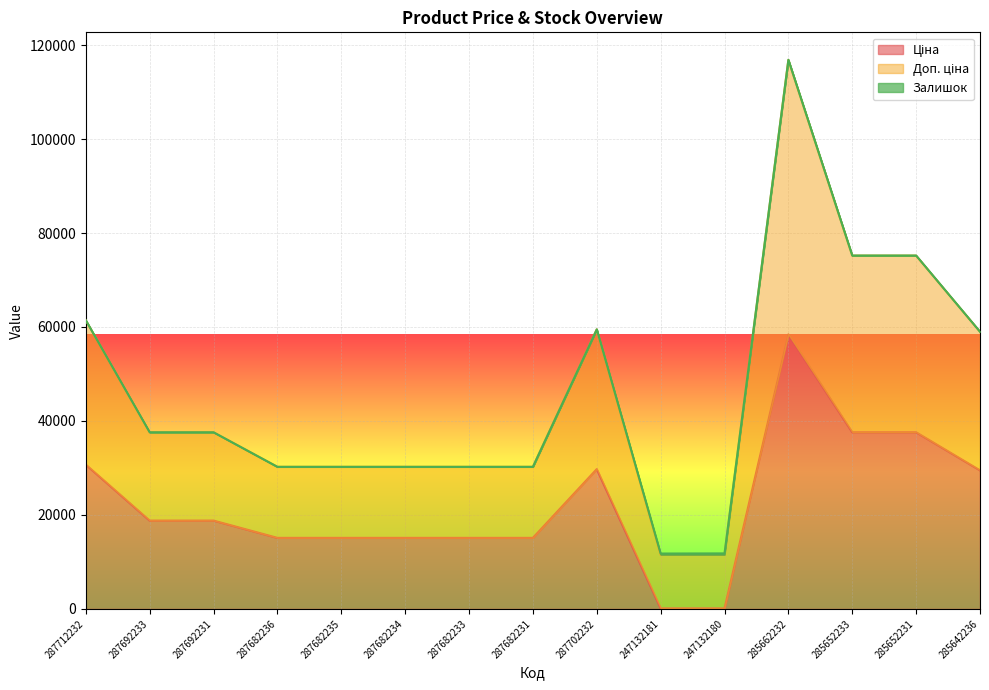

List the labels in order of Доп. ціна value, largest first.

285662232, 285652233, 285652231, 287712232, 287702232, 285642236, 287692233, 287692231, 287682236, 287682235, 287682234, 287682233, 287682231, 247132180, 247132181